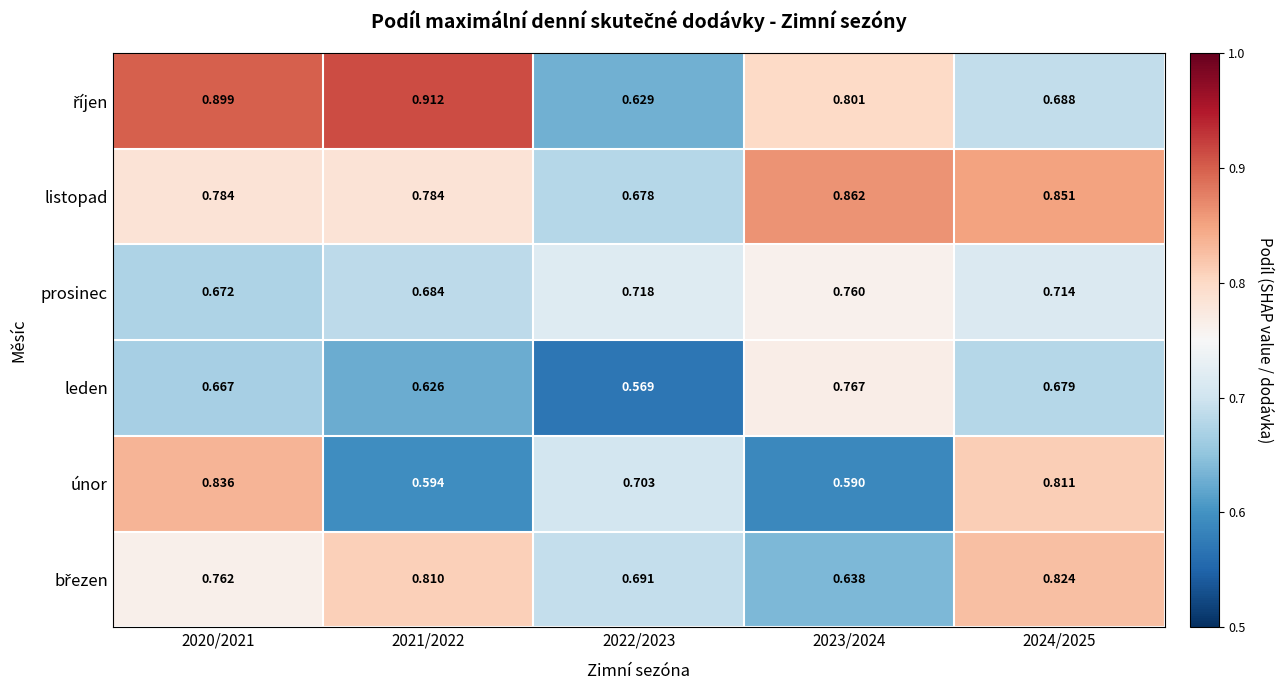

What is the spread (max minus min) of values at 2023/2024?

0.3